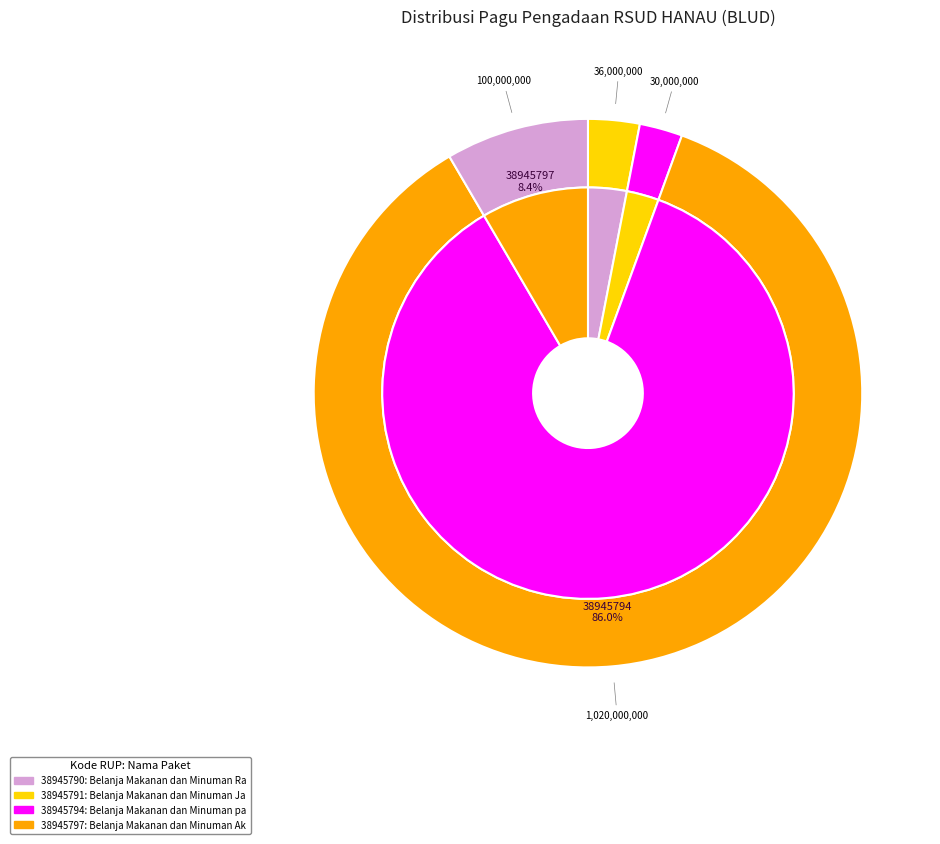

Is it true that 38945797 is 14% of the pie?

False